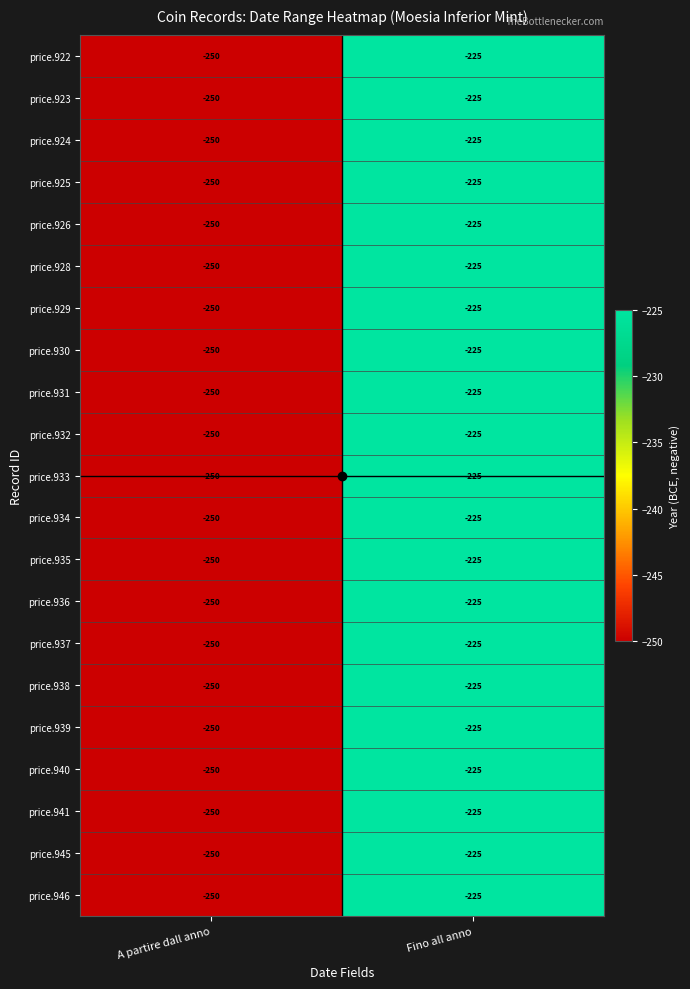

List the labels in order of price.926 value, largest first.

Fino all anno, A partire dall anno